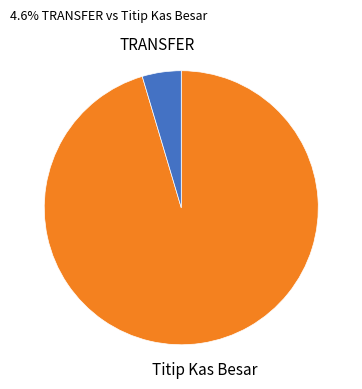

Does Titip Kas Besar represent more than half of the total?

Yes